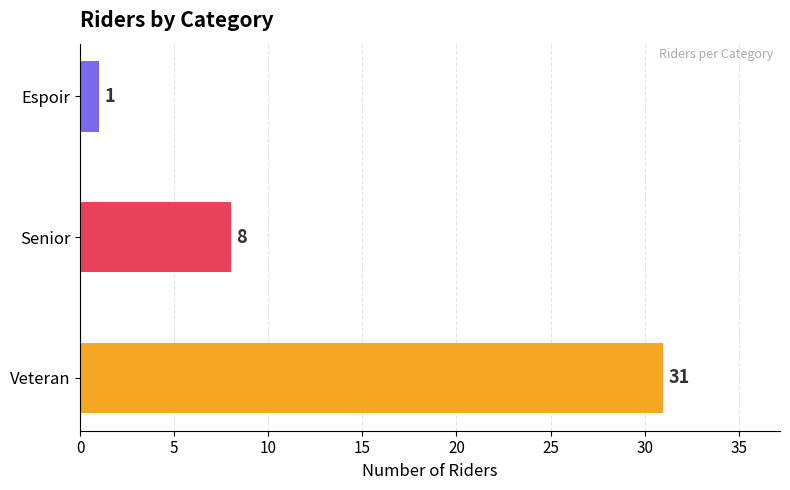

Is it true that the value at Veteran is 52?

False